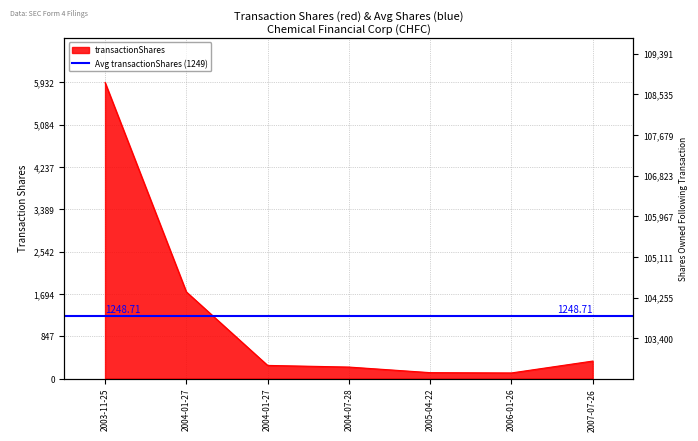

Reading left to right, transcribe all the data shown in this chart.

transactionShares: 5932	1736	263	230	118	112	350
sharesOwnedFollowingTransaction: 103400	103400	103400	103630	108929	109041	109391